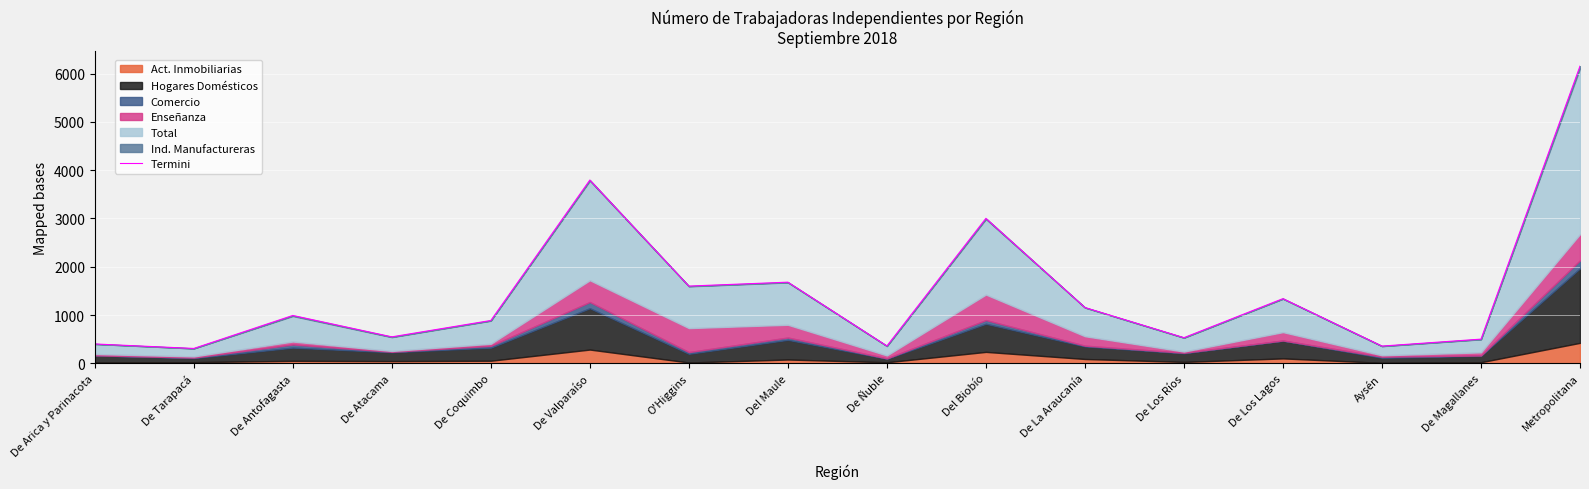

At which category does the data reach its first local peak?

De Antofagasta